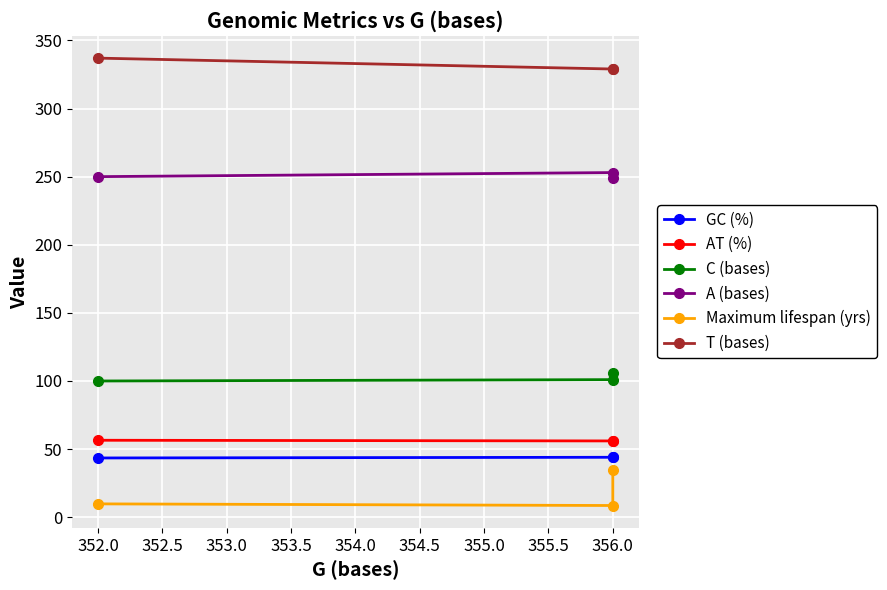

What are all the series names shown in the legend?

GC (%), AT (%), C (bases), A (bases), Maximum lifespan (yrs), T (bases)